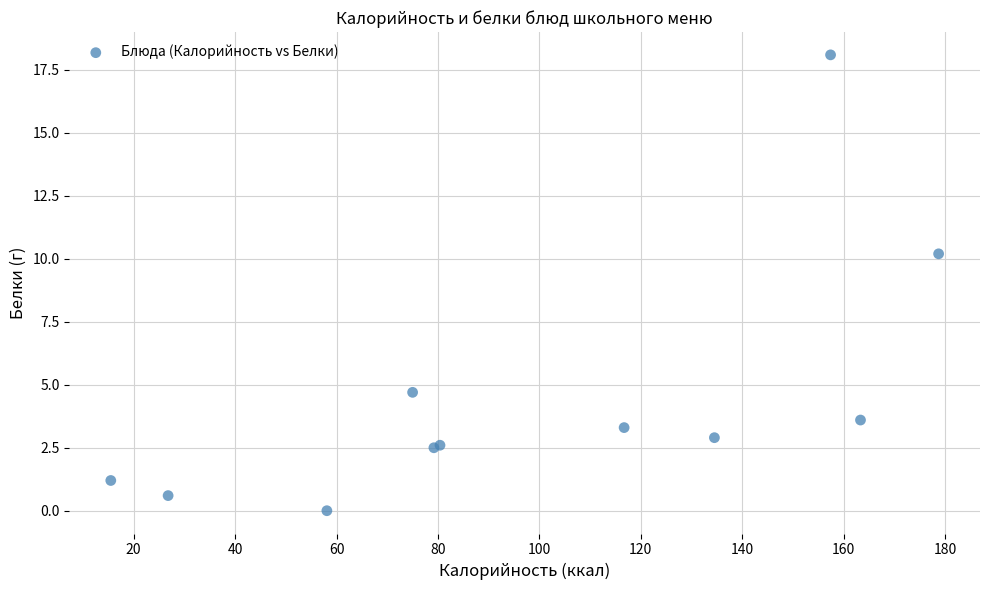

What Y value in the scatter plot is closest to 9?

10.2